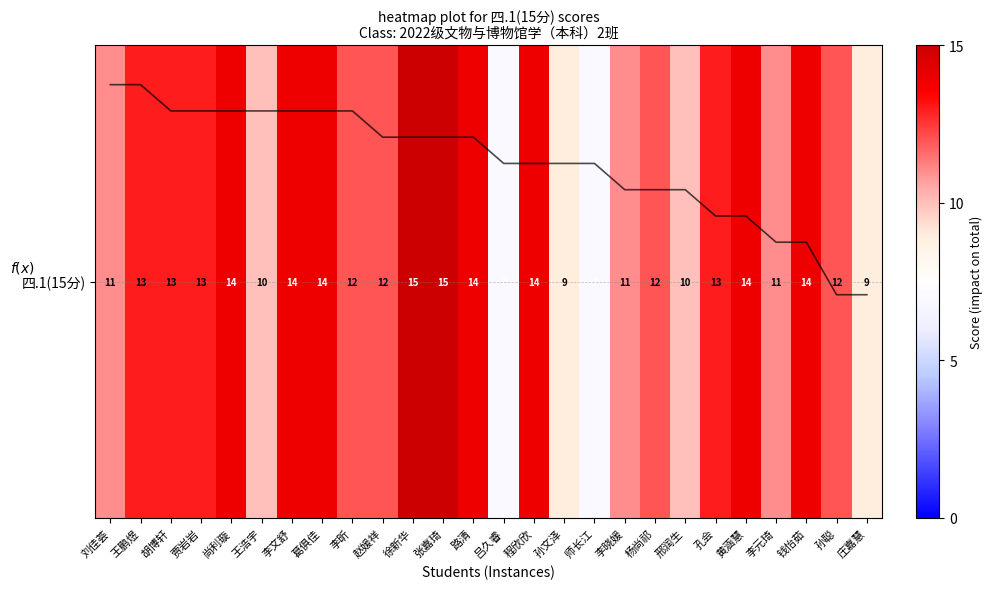

What is the approximate value at 刘佳荟?

11